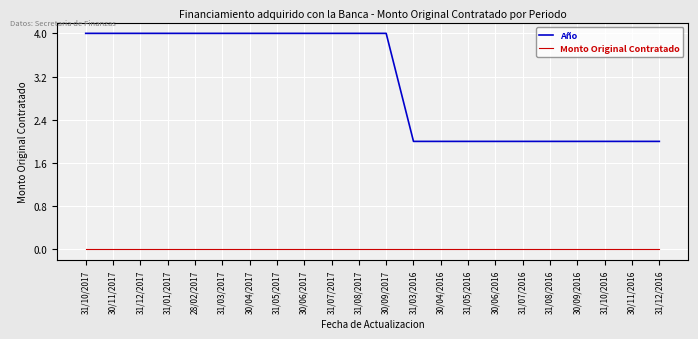

Is it true that Monto Original Contratado equals 0 at 31/10/2017?

True